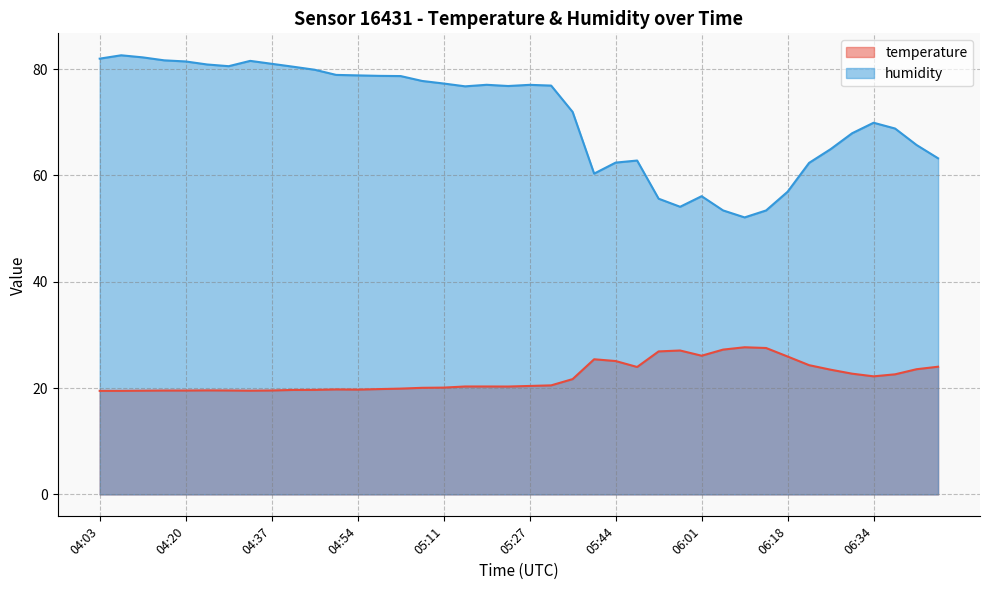

Reading left to right, what are all the values shown in this chart?

temperature: 04:03=19.5	04:08=19.5	04:12=19.5	04:16=19.5	04:20=19.5	04:24=19.6	04:29=19.6	04:33=19.5	04:37=19.6	04:41=19.6	04:45=19.7	04:49=19.8	04:54=19.7	04:58=19.8	05:02=19.9	05:06=20.1	05:11=20.1	05:15=20.3	05:19=20.3	05:23=20.3	05:27=20.4	05:31=20.5	05:36=21.7	05:40=25.4	05:44=25.1	05:48=24.0	05:52=26.9	05:57=27.1	06:01=26.1	06:05=27.2	06:09=27.7	06:13=27.5	06:18=25.9	06:22=24.3	06:26=23.5	06:30=22.7	06:34=22.2	06:39=22.6	06:43=23.6	06:47=24.0
humidity: 04:03=82.0	04:08=82.6	04:12=82.2	04:16=81.7	04:20=81.5	04:24=80.9	04:29=80.6	04:33=81.6	04:37=81.0	04:41=80.5	04:45=79.9	04:49=78.9	04:54=78.8	04:58=78.7	05:02=78.7	05:06=77.8	05:11=77.3	05:15=76.8	05:19=77.1	05:23=76.8	05:27=77.0	05:31=76.9	05:36=72.0	05:40=60.4	05:44=62.4	05:48=62.8	05:52=55.6	05:57=54.1	06:01=56.1	06:05=53.4	06:09=52.1	06:13=53.4	06:18=56.9	06:22=62.4	06:26=65.0	06:30=67.9	06:34=69.9	06:39=68.8	06:43=65.7	06:47=63.2